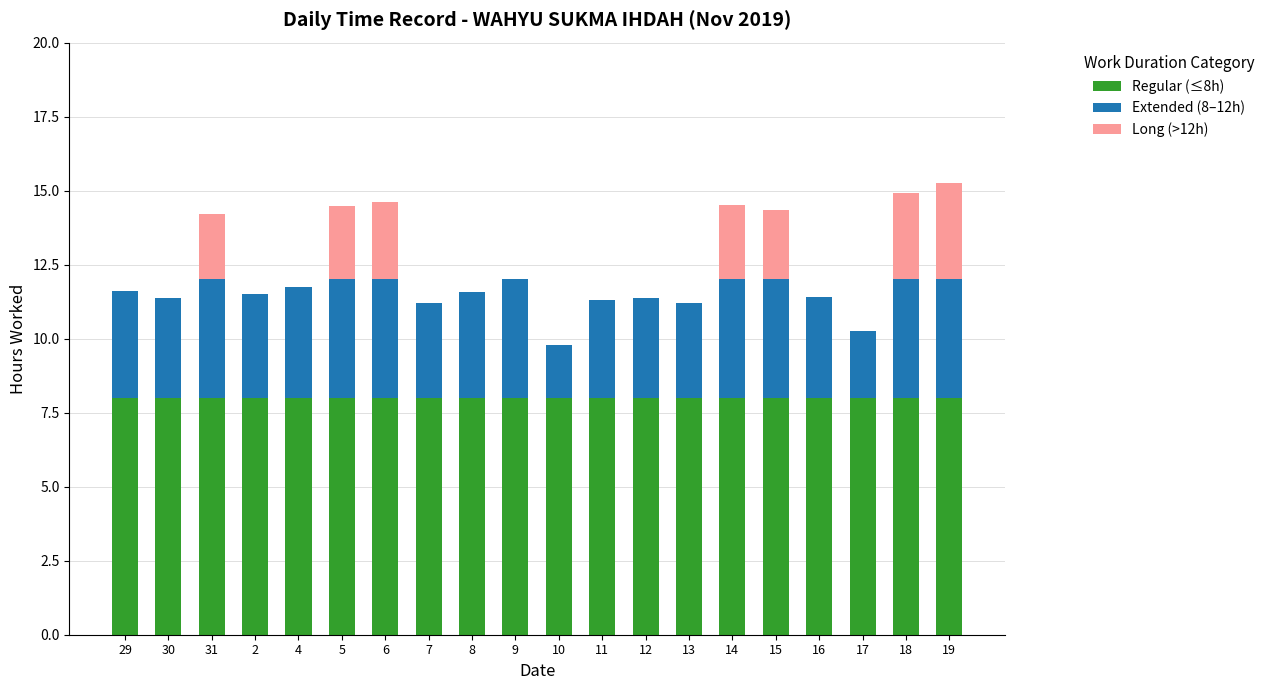

Is it true that Regular (≤8h) equals 12.7 at 19?

False